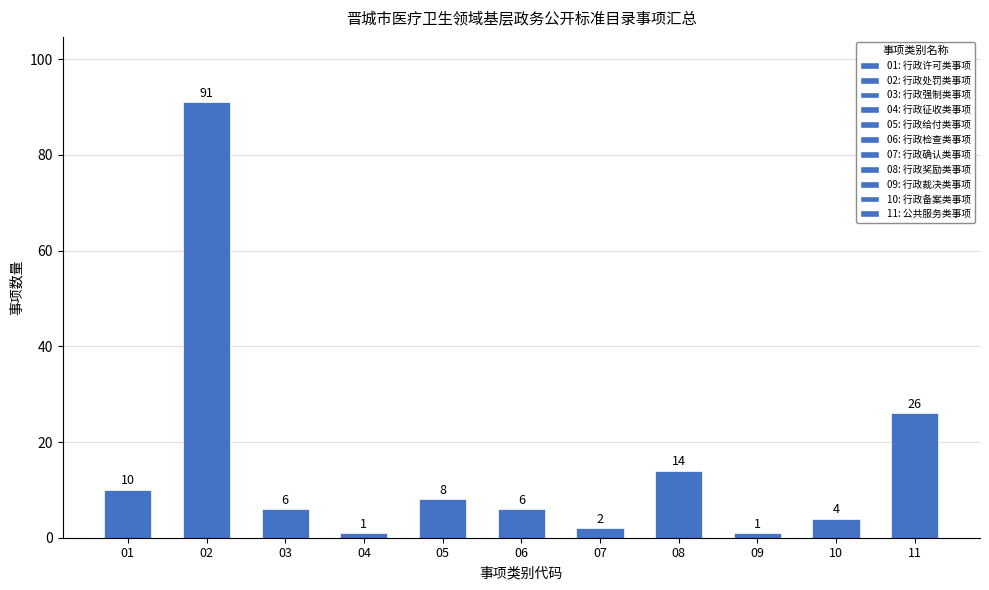

What is the value of the 2nd bar from the left?

91